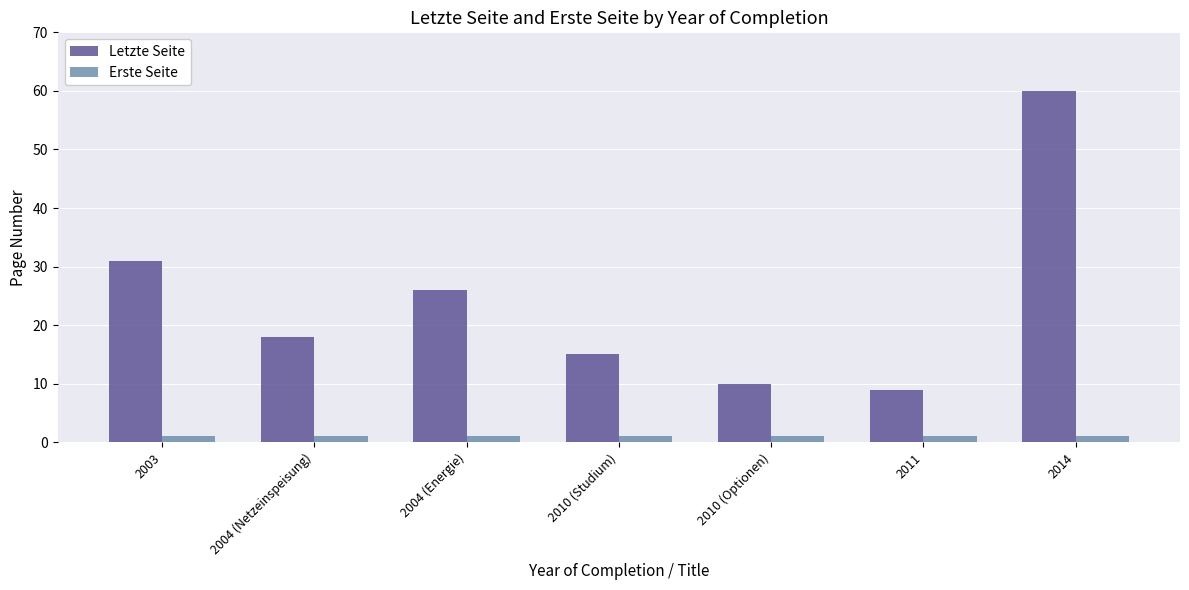

Is it true that Erste Seite equals 1 at 2010 (Optionen)?

True